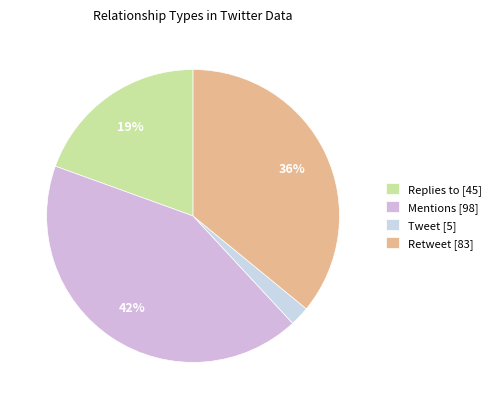

To the nearest percent, what portion does Tweet represent?

2%